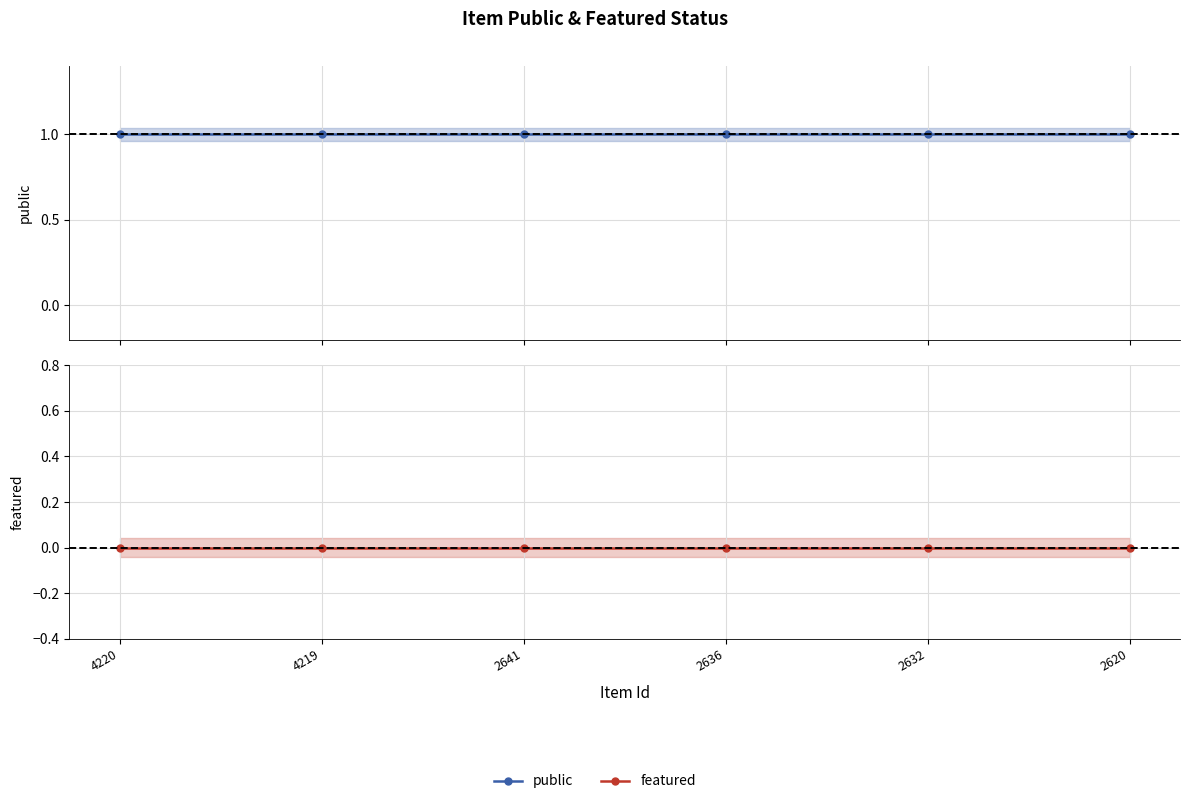

True or false: featured and public cross at least once.

False